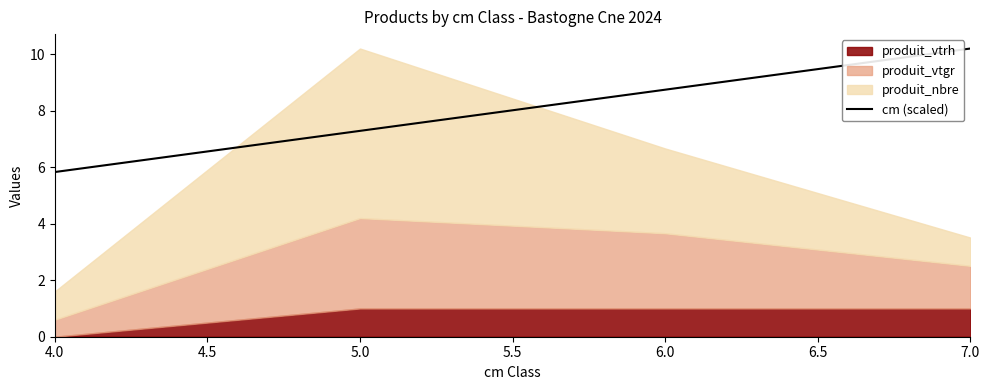

Which category has the lowest value in the cm (scaled) series?

4.0